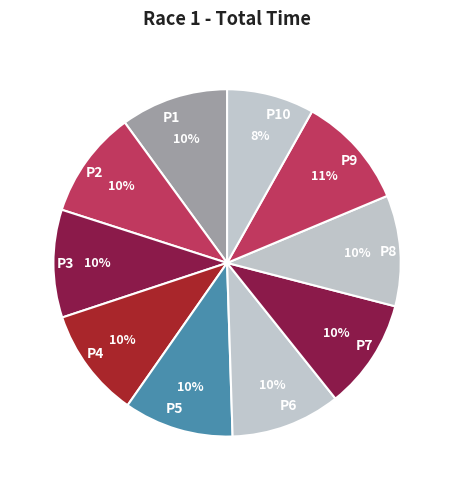

To the nearest percent, what is the average slice percentage?

10%